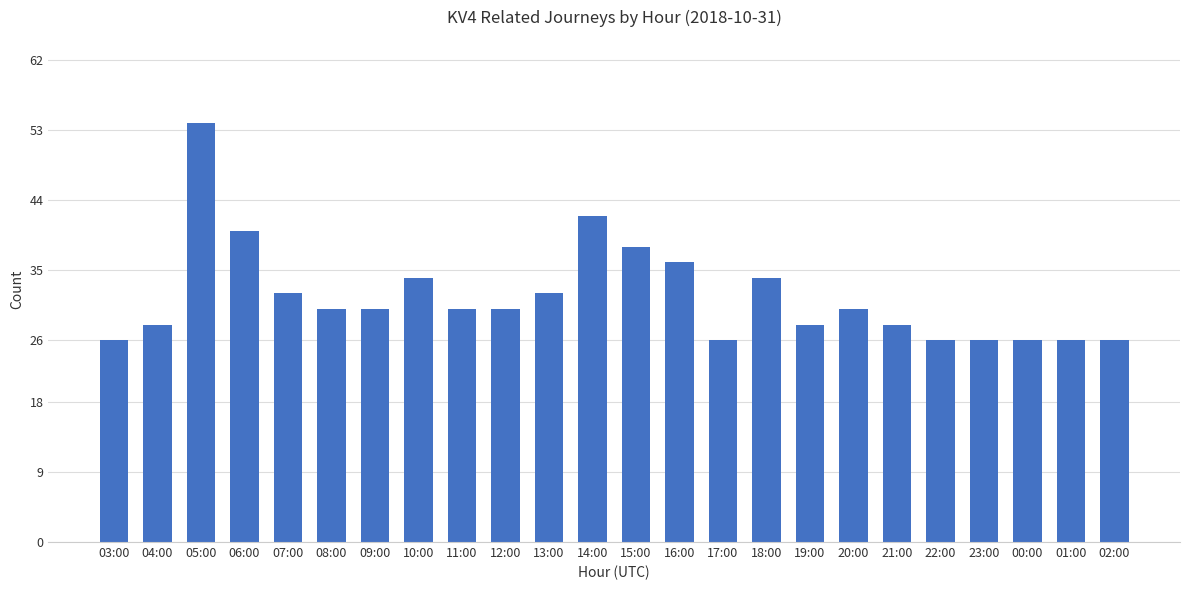

What is the sum of all values?

758